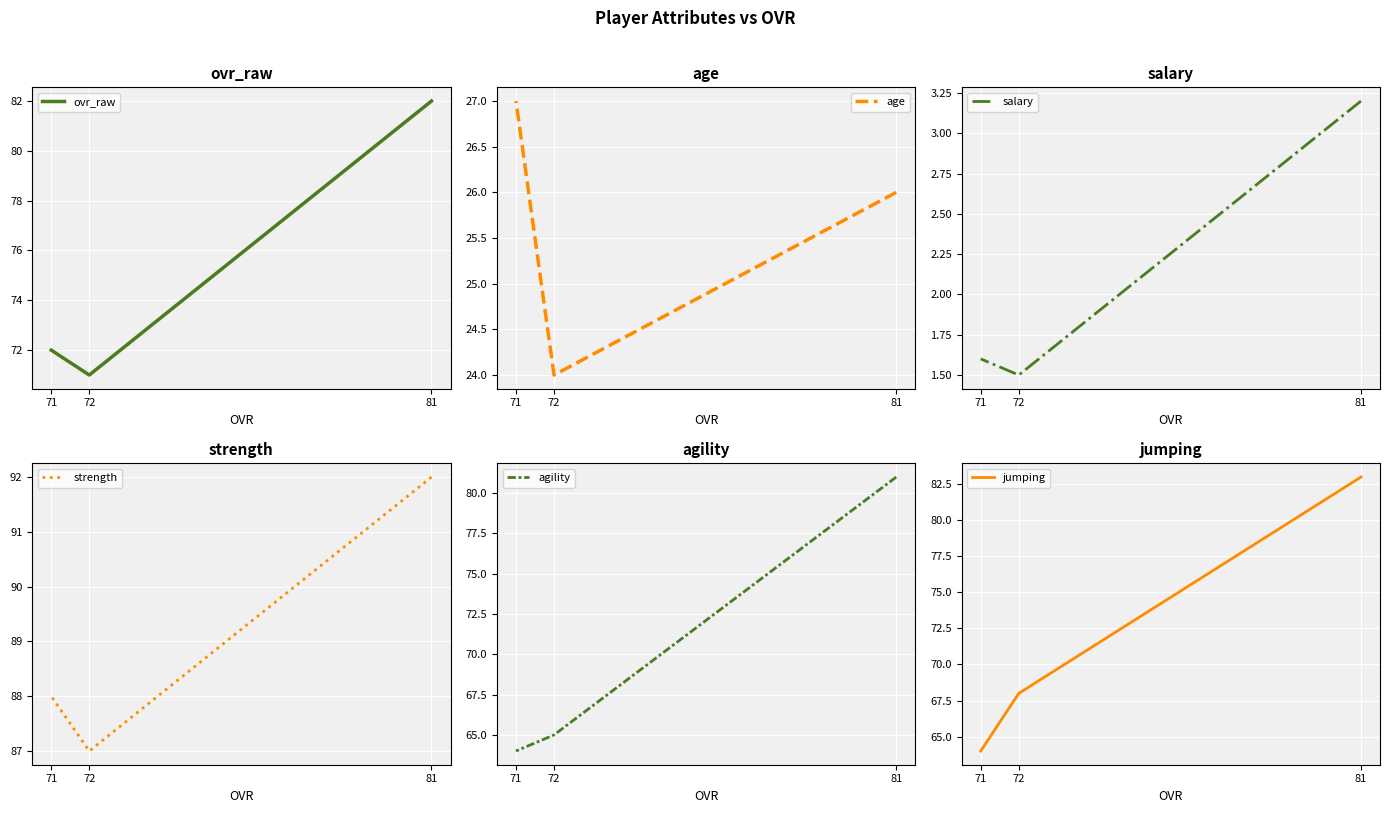

How many lines are shown in the chart?

6